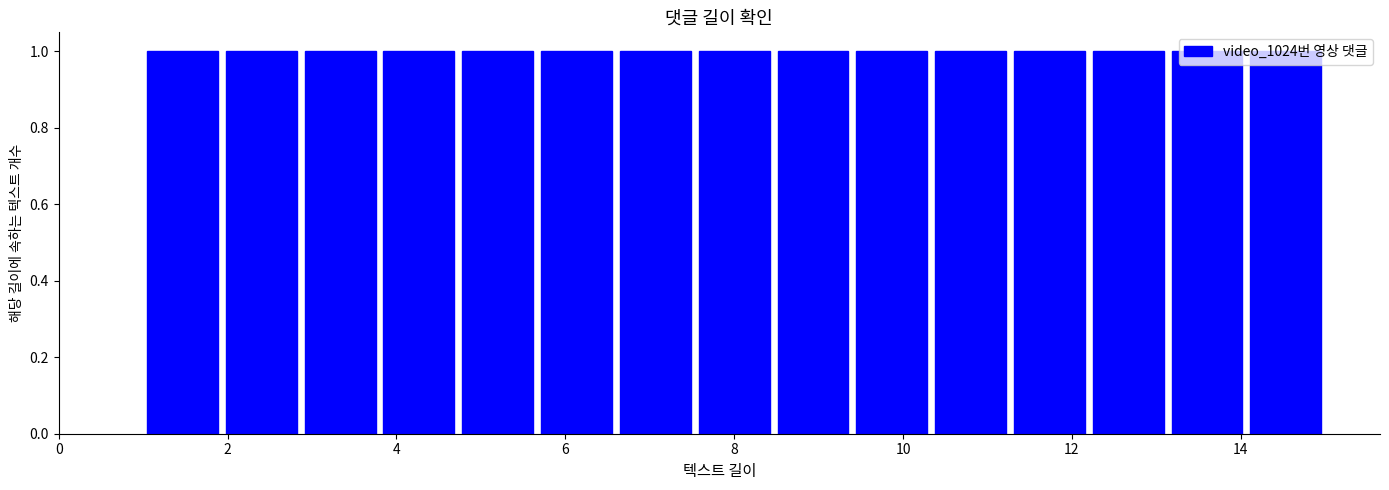

Reading left to right, transcribe this chart: for each bar, give the range it covers on the x-axis and its height. Neither the bar edges nor the heights are printed on the chart, so give them approximately, as read against the axes.

1.0 to 2.0: 1
2.0 to 2.8: 1
2.8 to 3.8: 1
3.8 to 4.8: 1
4.8 to 5.6: 1
5.6 to 6.6: 1
6.6 to 7.6: 1
7.6 to 8.4: 1
8.4 to 9.4: 1
9.4 to 10.4: 1
10.4 to 11.2: 1
11.2 to 12.2: 1
12.2 to 13.2: 1
13.2 to 14.0: 1
14.0 to 15.0: 1